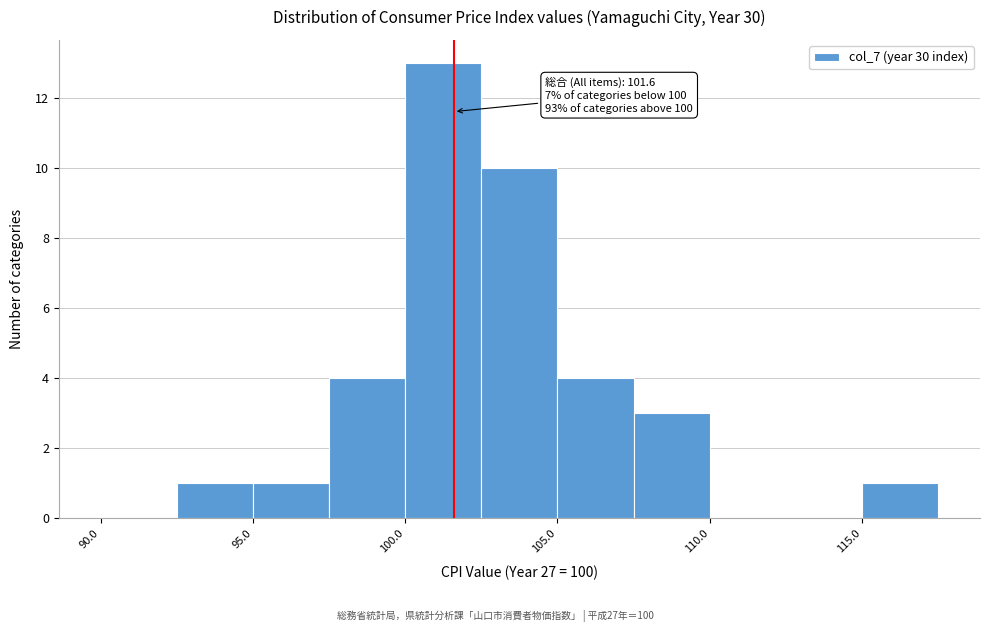

Over which range of the x-axis is the bar tallest?

100.0 to 102.5